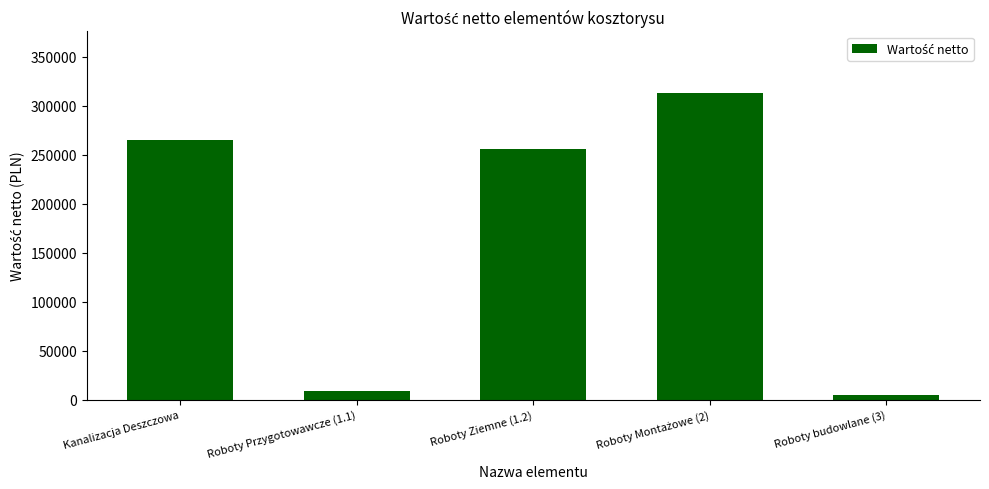

What is the approximate value at Roboty Ziemne (1.2)?

256016.8